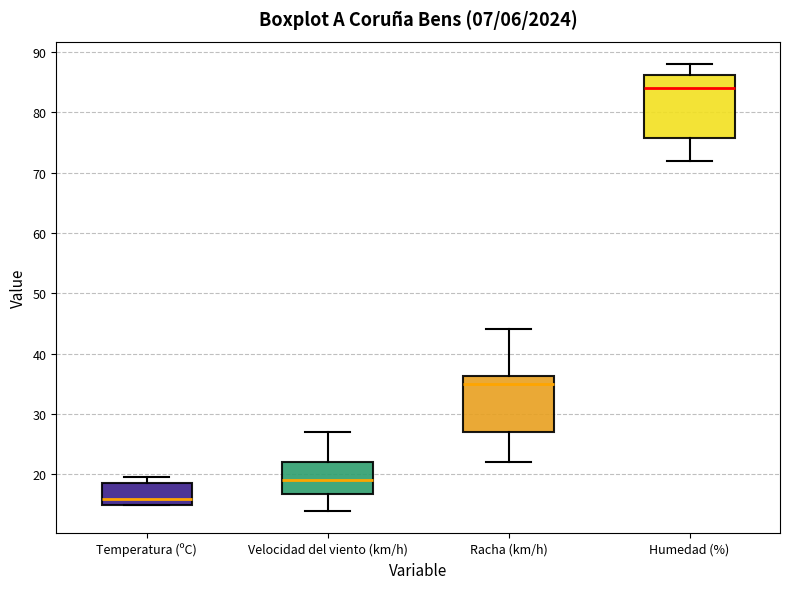

Which box's median line is the lowest?

Temperatura (ºC)